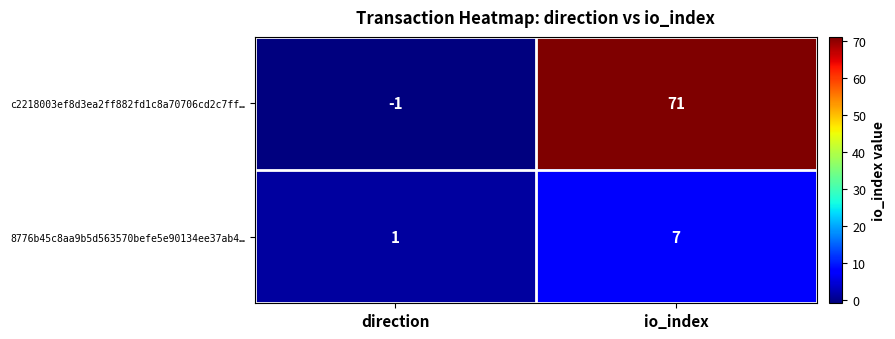

At which category is the sum across all series the highest?

io_index